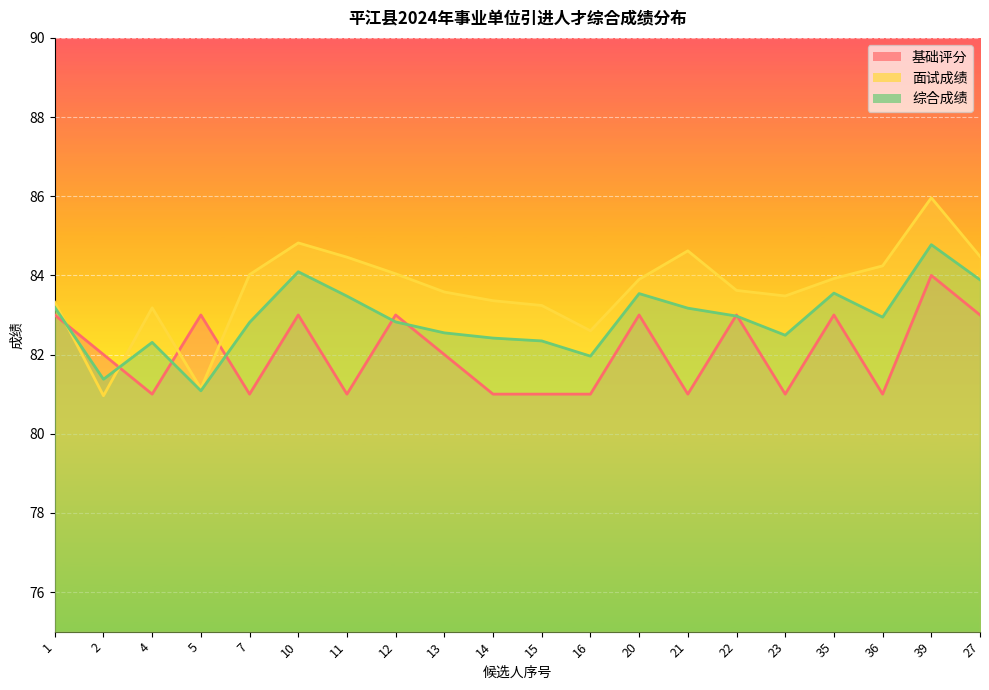

Reading left to right, what are all the values shown in this chart?

基础评分: 1=83.0	2=82.0	4=81.0	5=83.0	7=81.0	10=83.0	11=81.0	12=83.0	13=82.0	14=81.0	15=81.0	16=81.0	20=83.0	21=81.0	22=83.0	23=81.0	35=83.0	36=81.0	39=84.0	27=83.0
面试成绩: 1=83.3	2=81.0	4=83.2	5=81.1	7=84.0	10=84.8	11=84.5	12=84.0	13=83.6	14=83.4	15=83.2	16=82.6	20=83.9	21=84.6	22=83.6	23=83.5	35=83.9	36=84.2	39=86.0	27=84.5
综合成绩: 1=83.2	2=81.4	4=82.3	5=81.1	7=82.8	10=84.1	11=83.5	12=82.8	13=82.5	14=82.4	15=82.3	16=82.0	20=83.5	21=83.2	22=83.0	23=82.5	35=83.6	36=82.9	39=84.8	27=83.9